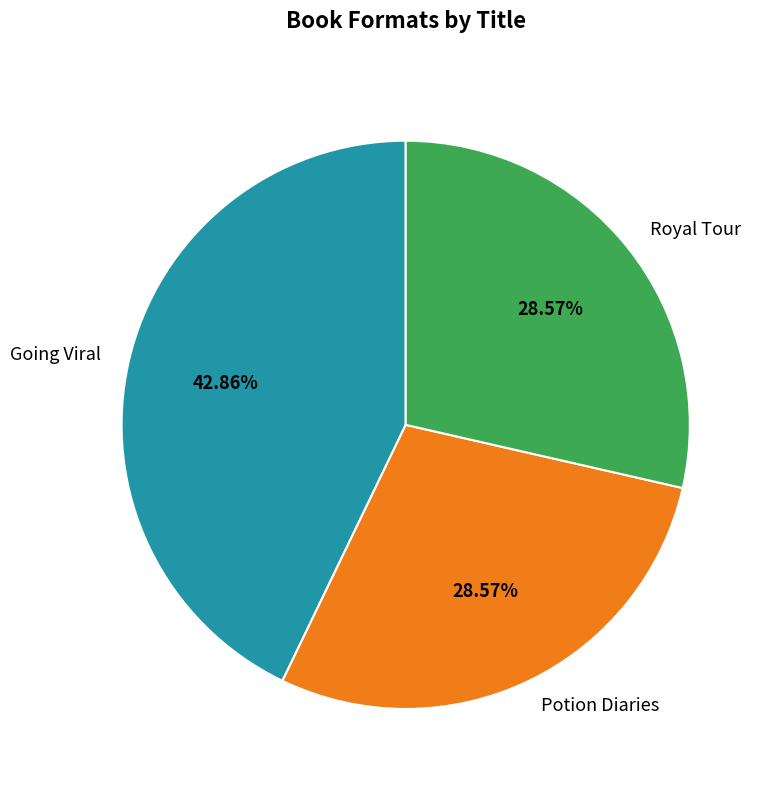

How many segments does this pie chart have?

3